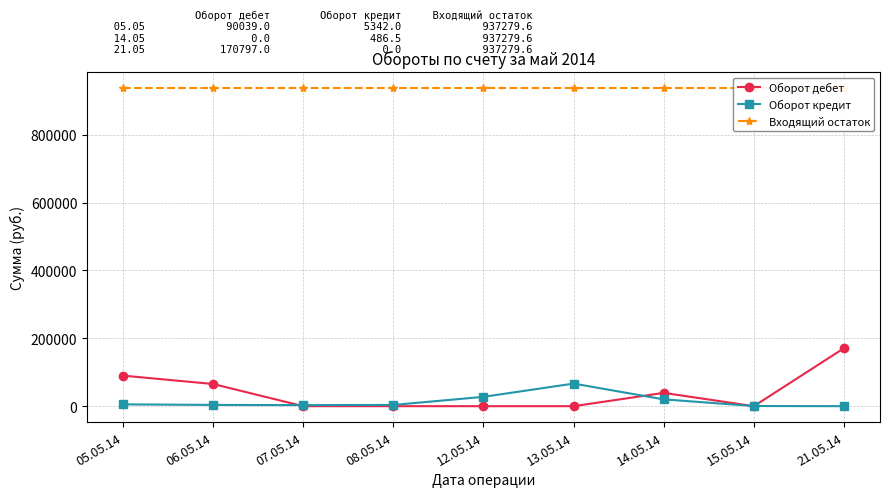

Read the Входящий остаток value at 07.05.14.

937279.6